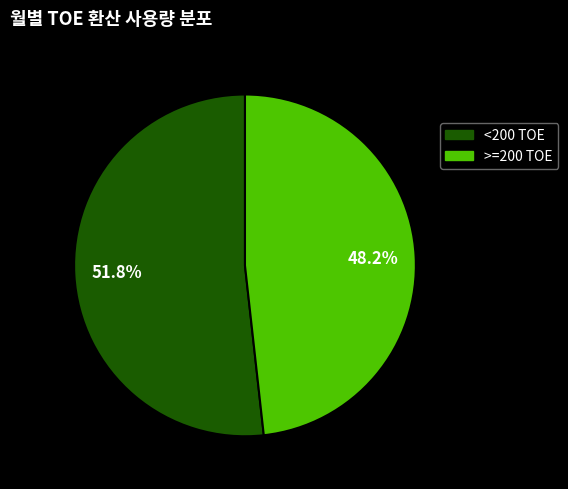

What is the smallest slice in the pie chart?

>=200 TOE